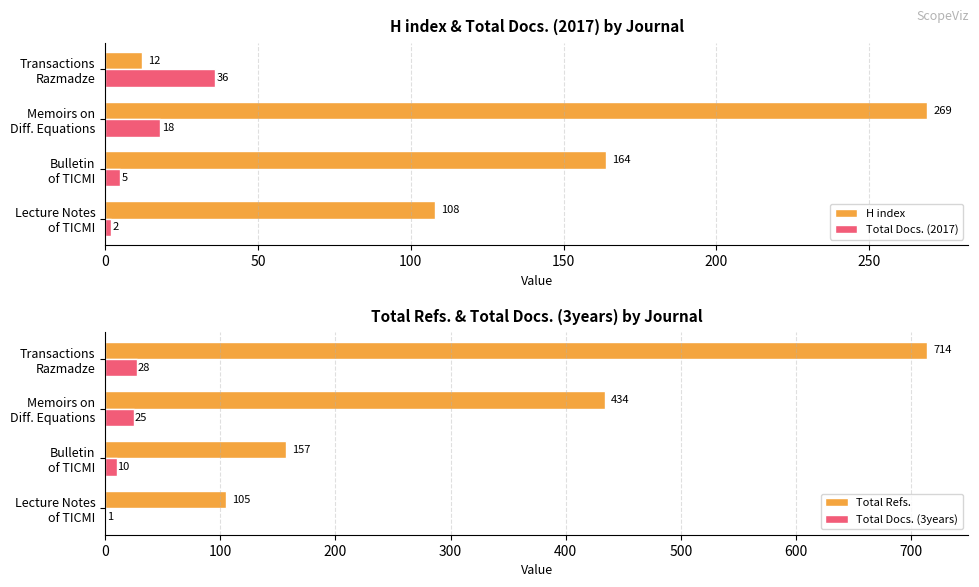

What is the difference between the maximum and minimum values in the Total Docs. (2017) series?

34